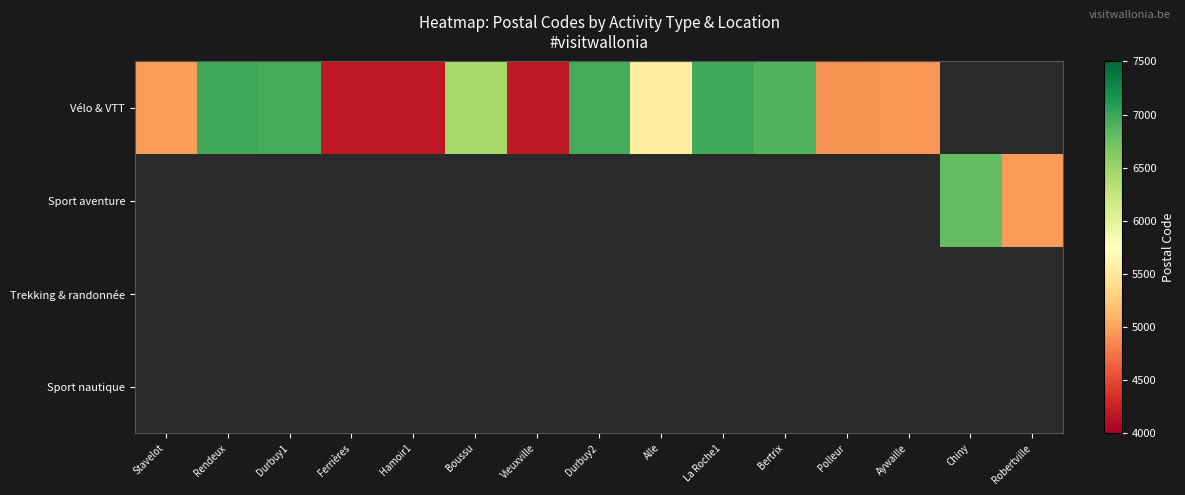

What is the smallest value displayed?

4180.0